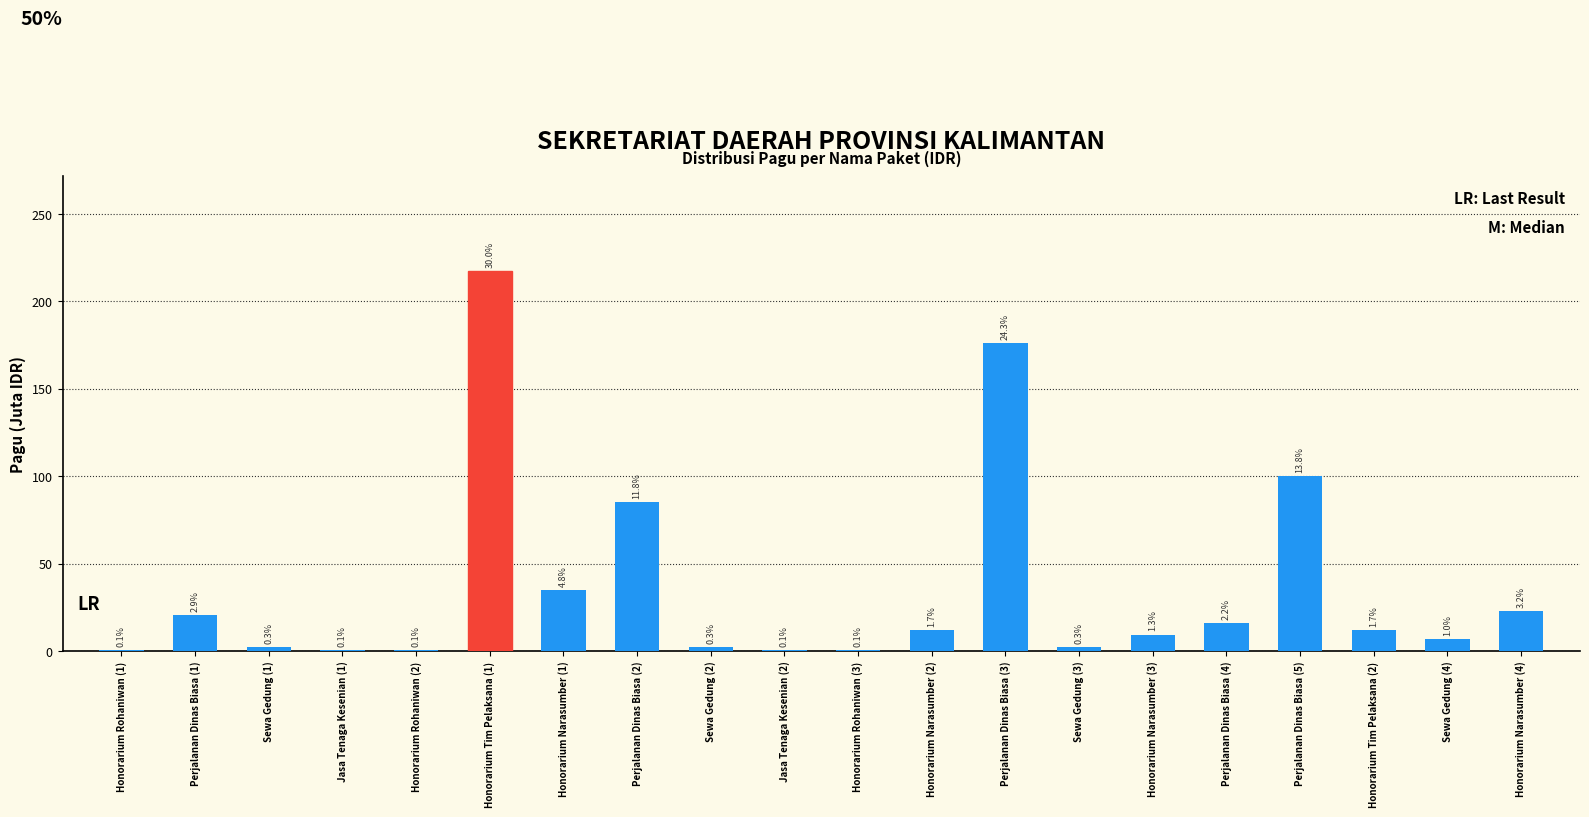

Are the bars horizontal?

No